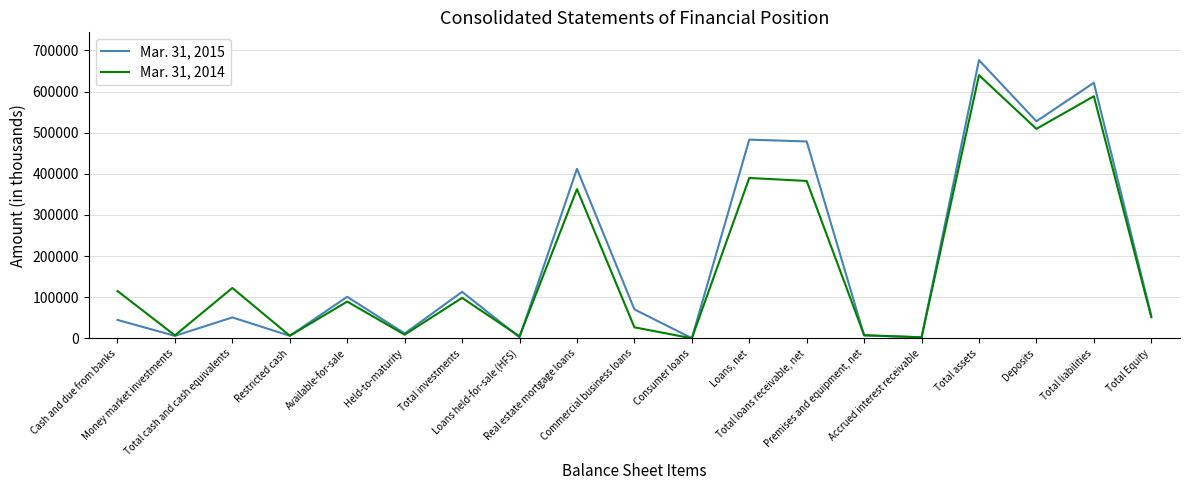

True or false: Mar. 31, 2015 has more than 1 interior local peaks.

True